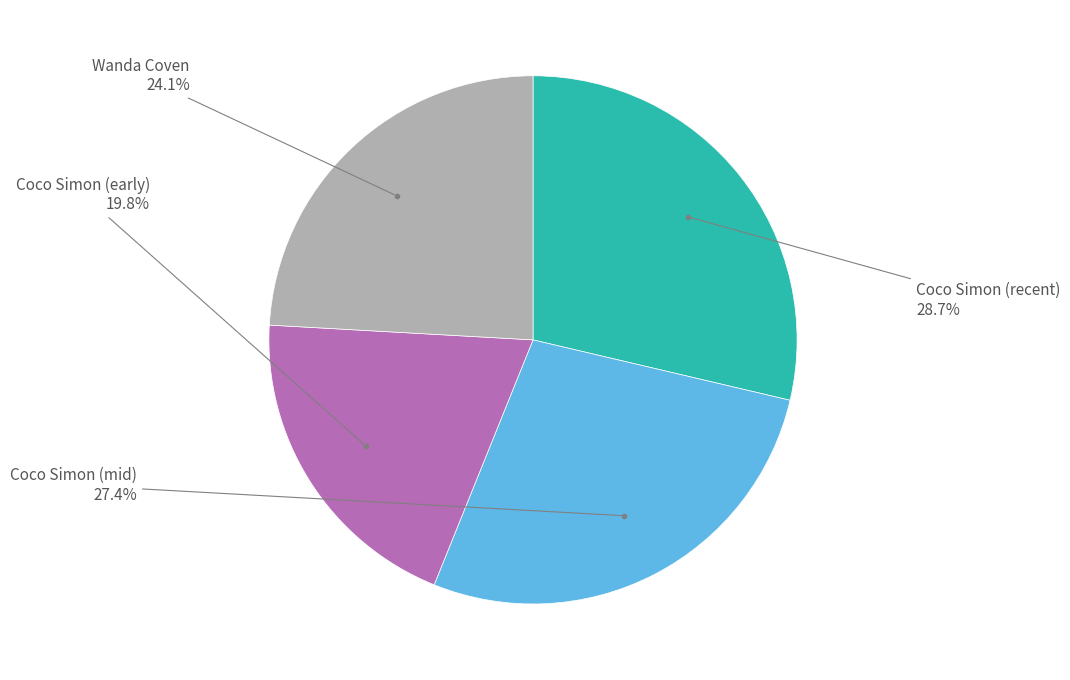

Count the number of slices in the pie.

4